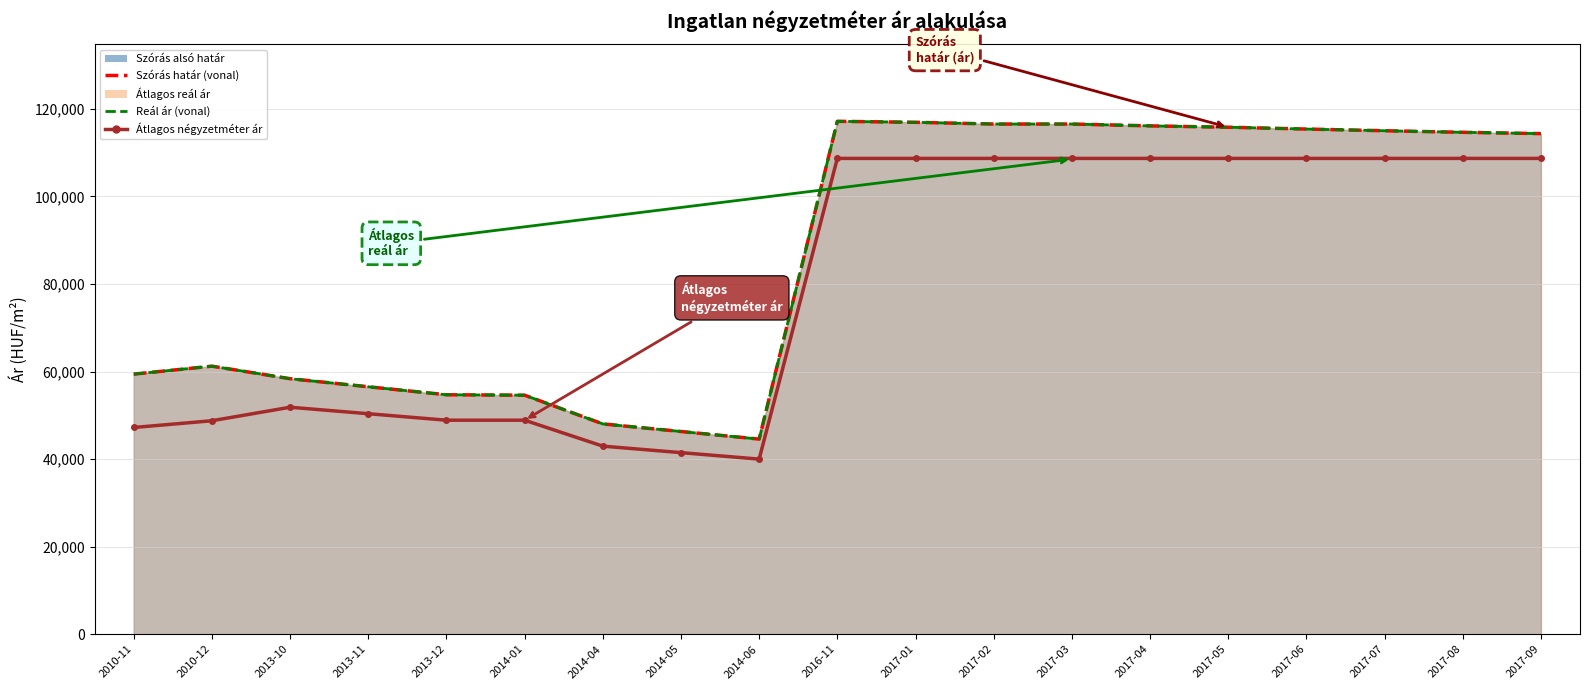

At which category is the sum across all series the highest?

2016-11